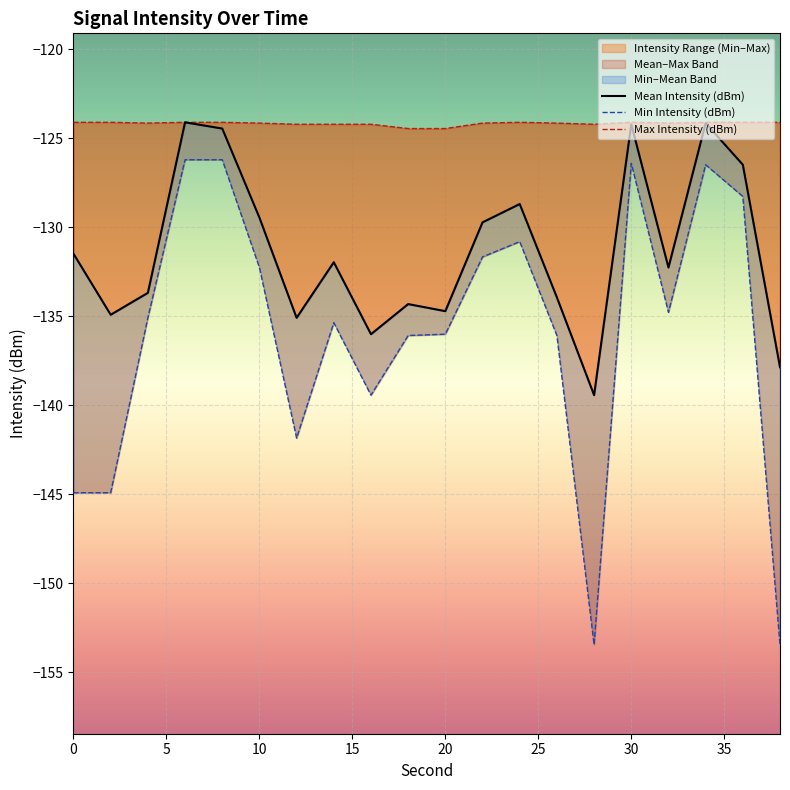

How many lines are shown in the chart?

3